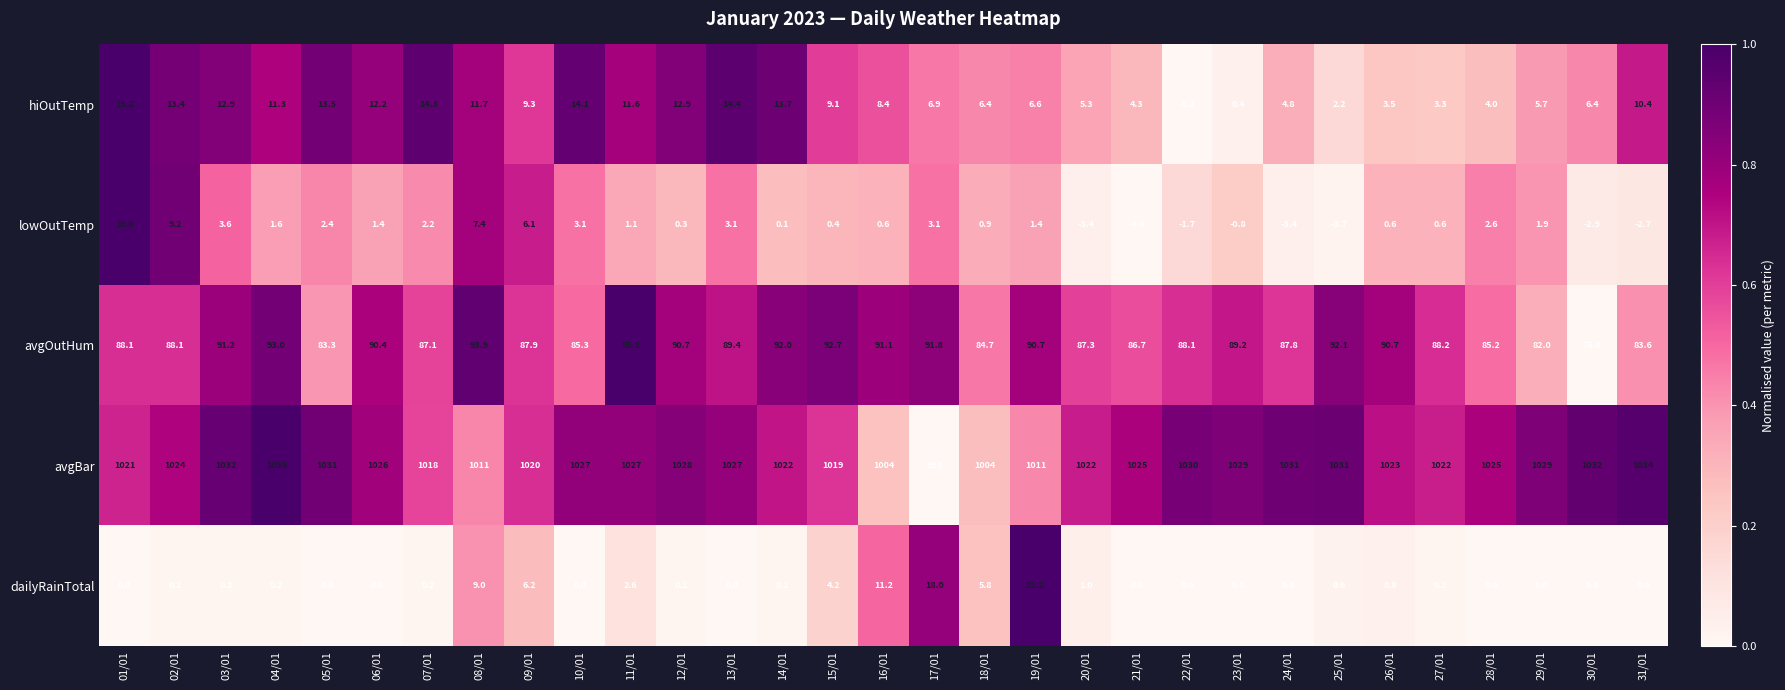

At how many categories does at least one series exceed 215?

31